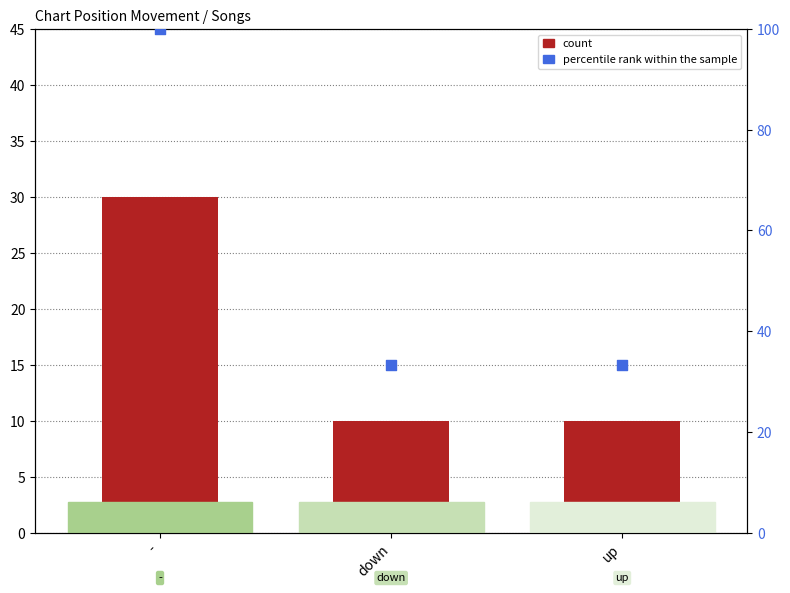

Which series has the largest Y range (max minus min)?

percentile rank within the sample